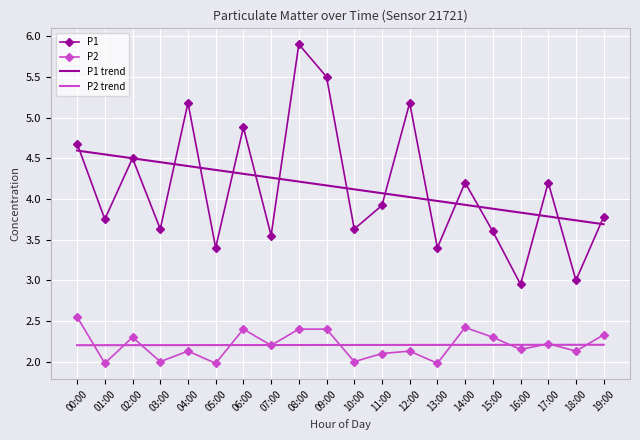

True or false: P1 trend and P2 trend intersect in this chart.

False